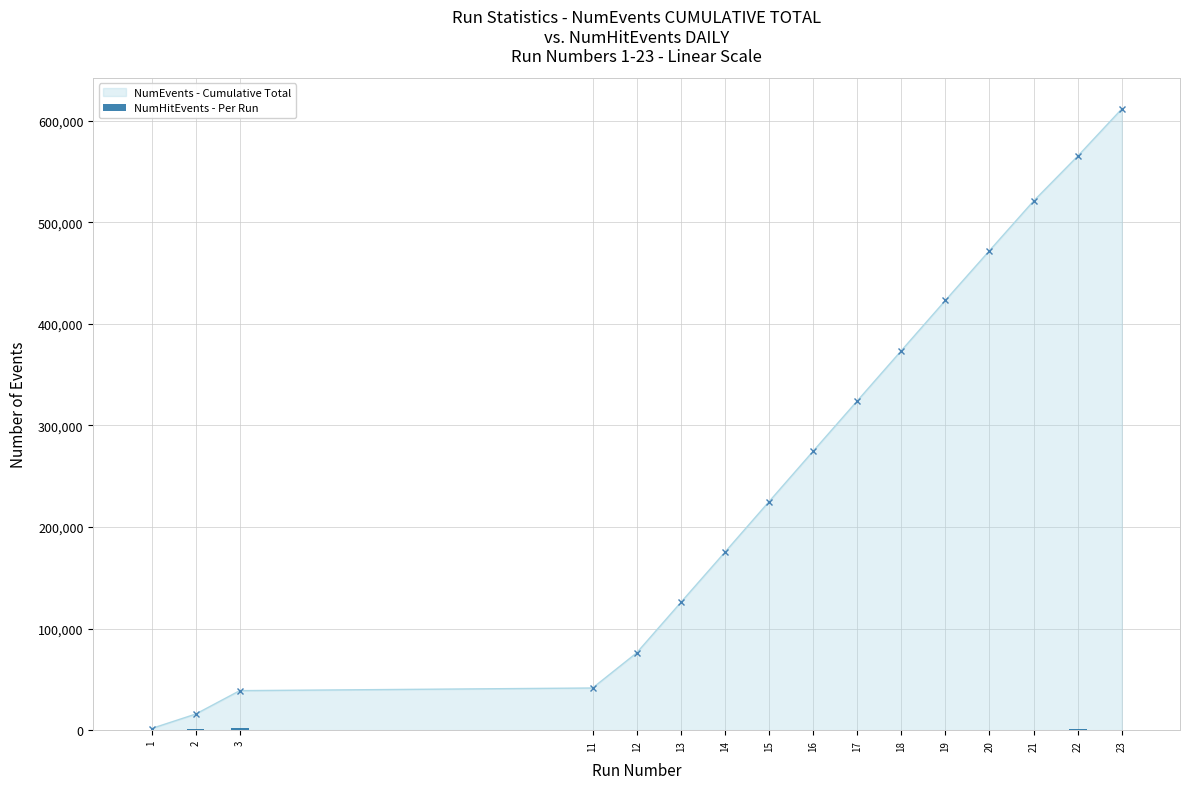

The value of NumEvents - Cumulative Total at 12 is 76104. True or false?

True